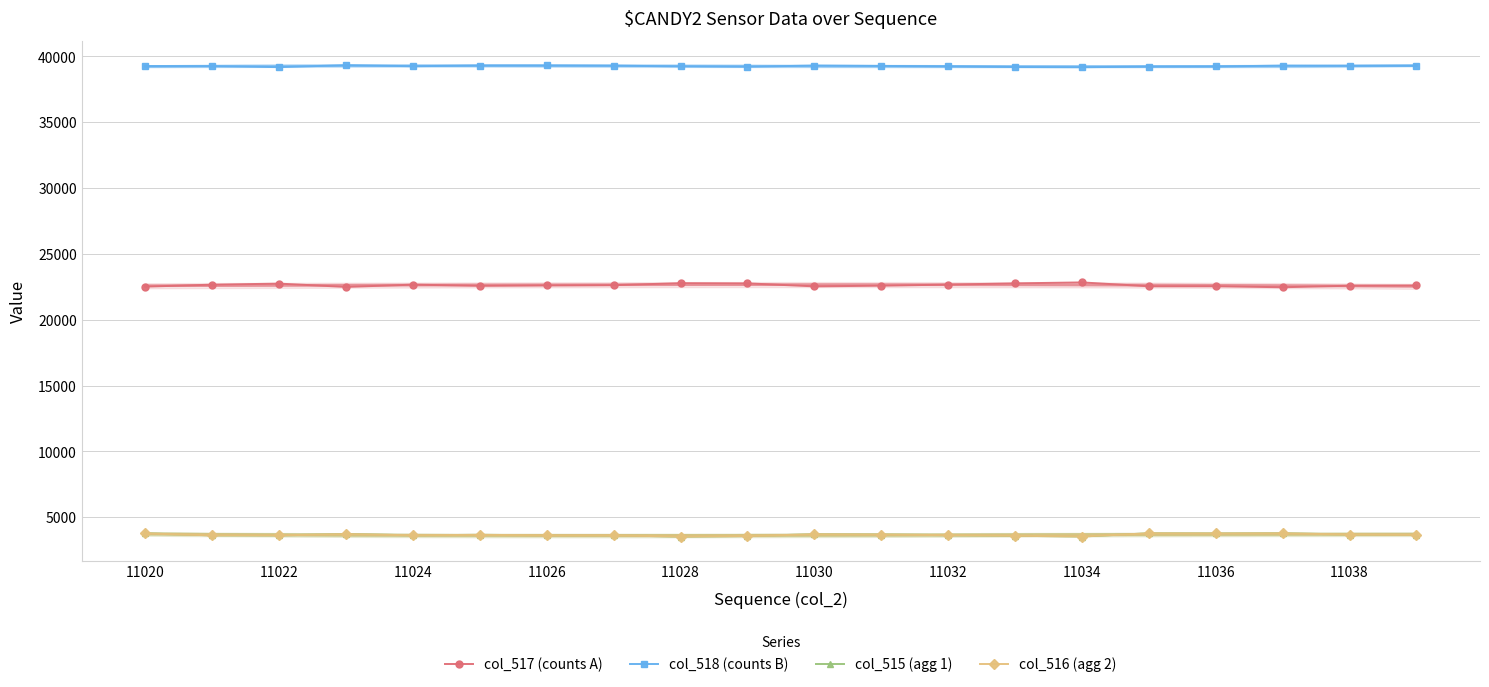

True or false: col_517 (counts A) has a value of 14468 at 11026.

False